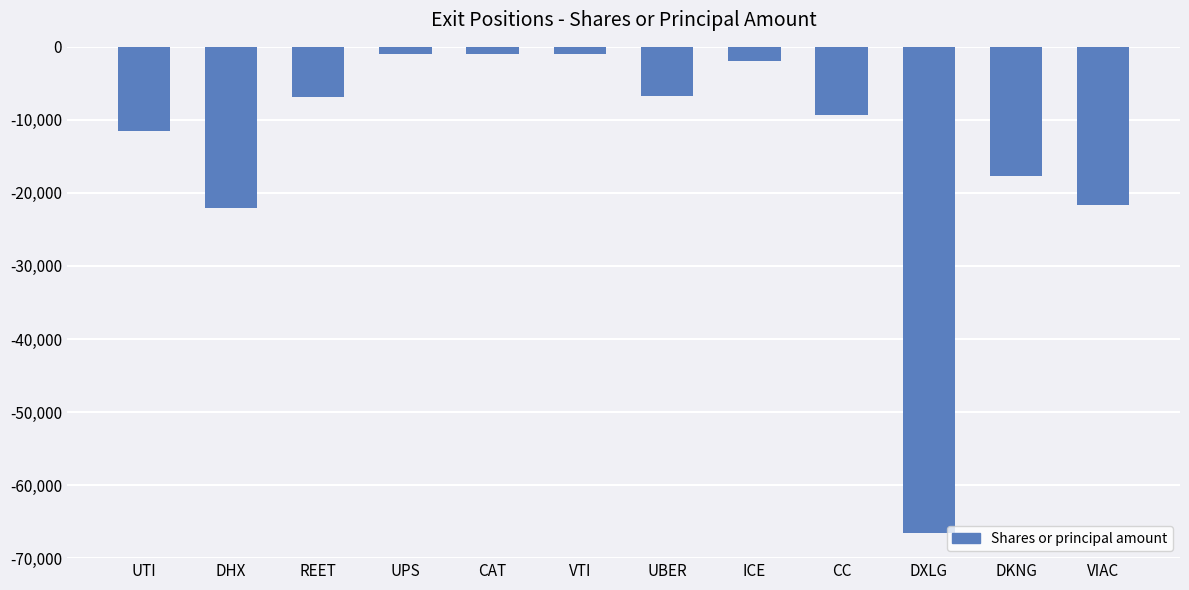

Count the number of data series in this chart.

1